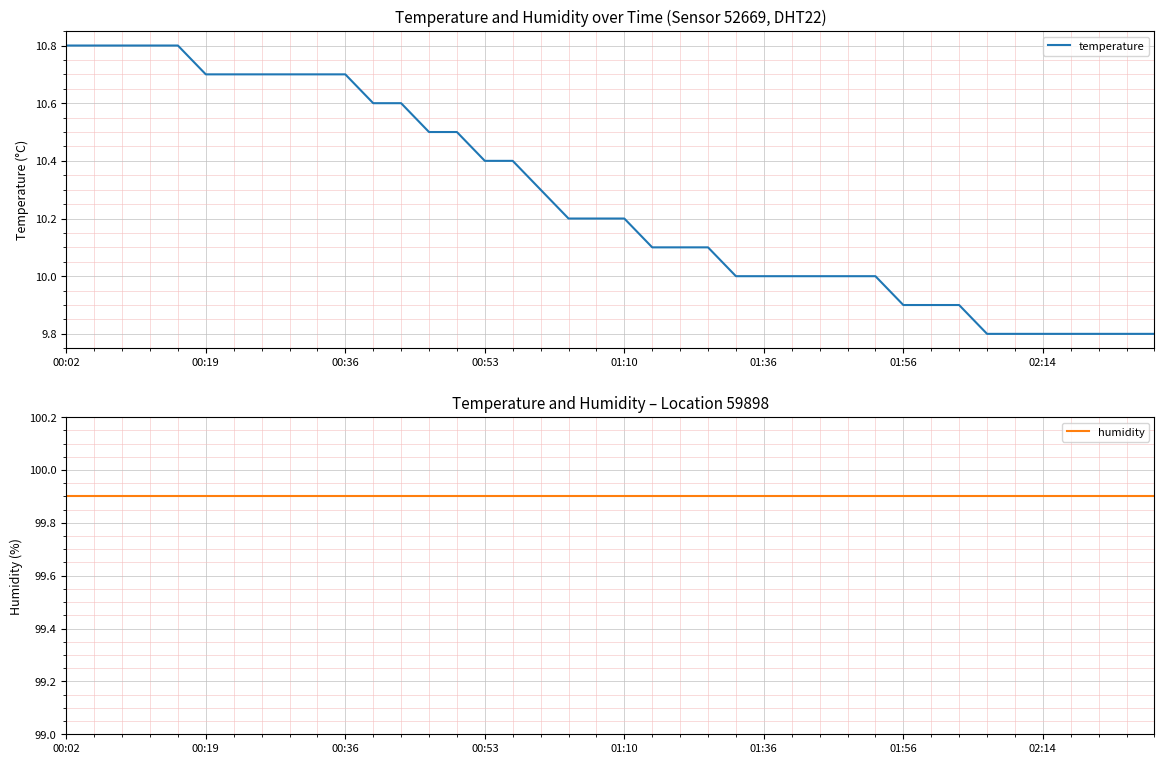

List the series in order of their peak value, lowest first.

temperature, humidity